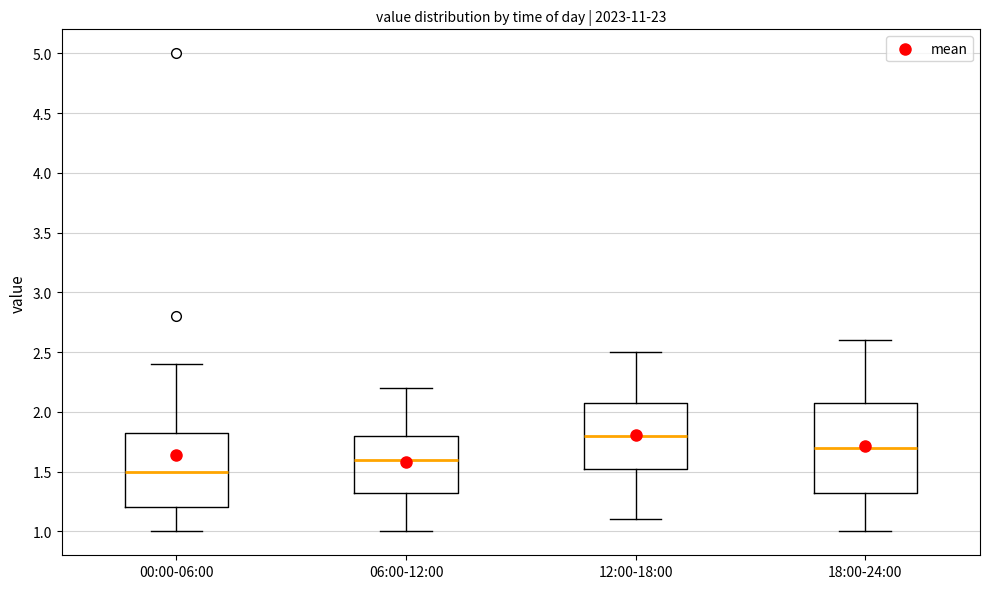

Reading left to right, read every box against the y-axis: the position of its median line, the range the box covers, and the ends of its whiskers. The values are not printed on the chart, so give them approximately, as read against the axis.

00:00-06:00: median 1.50, box 1.20 to 1.85, whiskers 1.00 to 2.40
06:00-12:00: median 1.60, box 1.35 to 1.80, whiskers 1.00 to 2.20
12:00-18:00: median 1.80, box 1.55 to 2.10, whiskers 1.10 to 2.50
18:00-24:00: median 1.70, box 1.35 to 2.10, whiskers 1.00 to 2.60